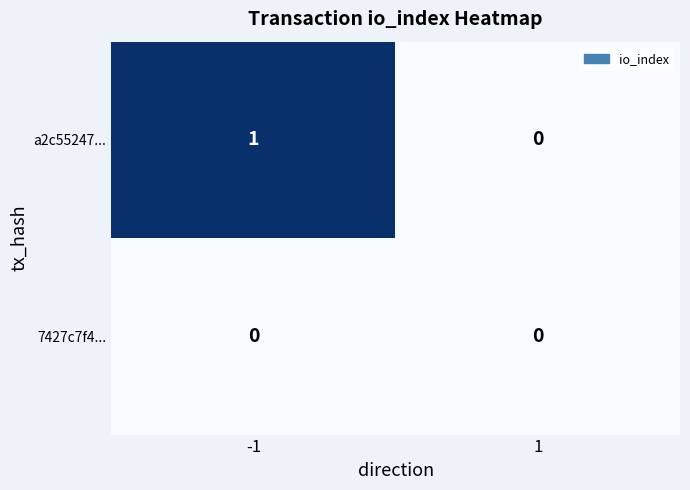

Rank the series by their average value, from highest to lowest.

a2c55247..., 7427c7f4...